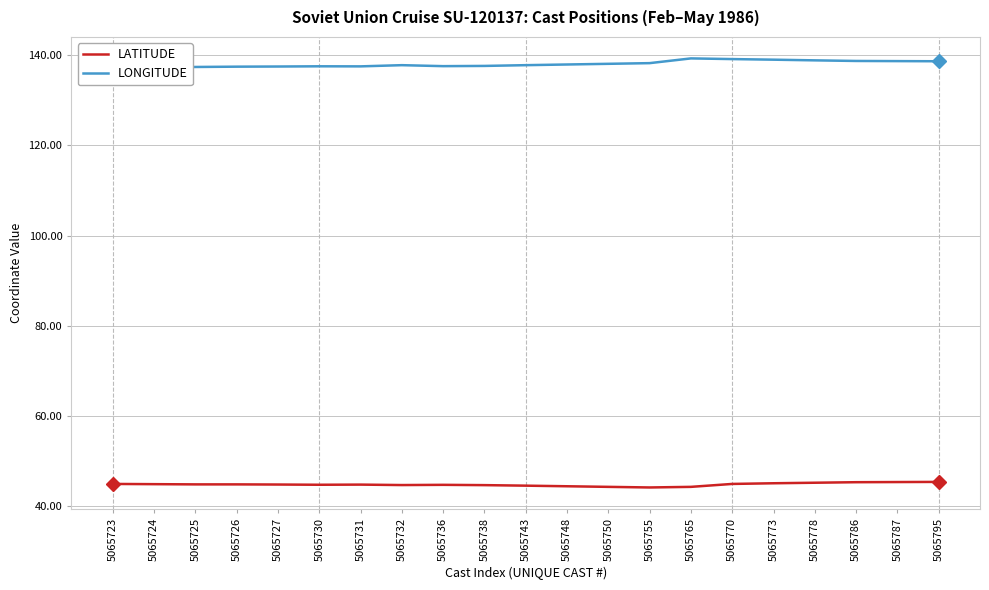

Reading right to left, list all the values displayed in this chart.

LATITUDE: 45.4	45.4	45.3	45.2	45.1	44.9	44.3	44.1	44.3	44.4	44.5	44.7	44.7	44.7	44.8	44.8	44.8	44.8	44.8	44.9	44.9
LONGITUDE: 138.7	138.7	138.7	138.9	139.0	139.2	139.3	138.2	138.1	137.9	137.8	137.6	137.6	137.8	137.5	137.6	137.5	137.5	137.4	137.3	137.3